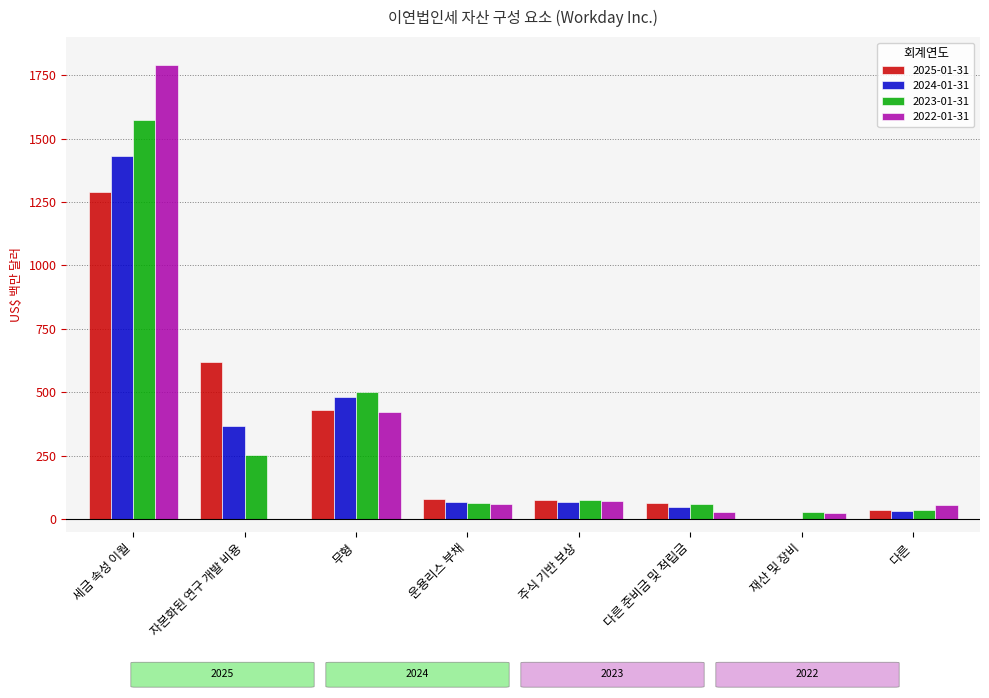

What is the total value across all series at 자본화된 연구 개발 비용?

1243